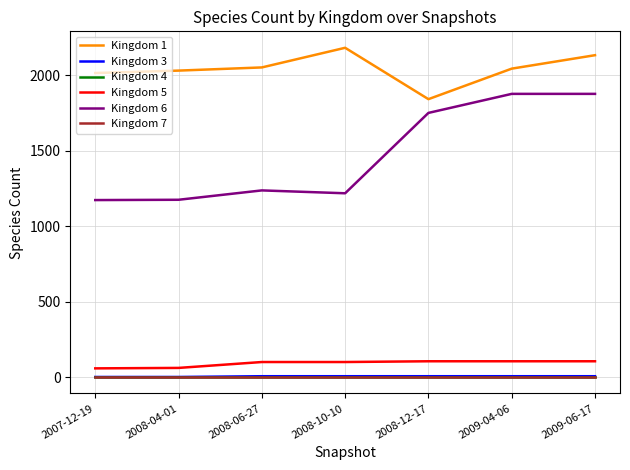

What is the minimum value for Kingdom 7?

4